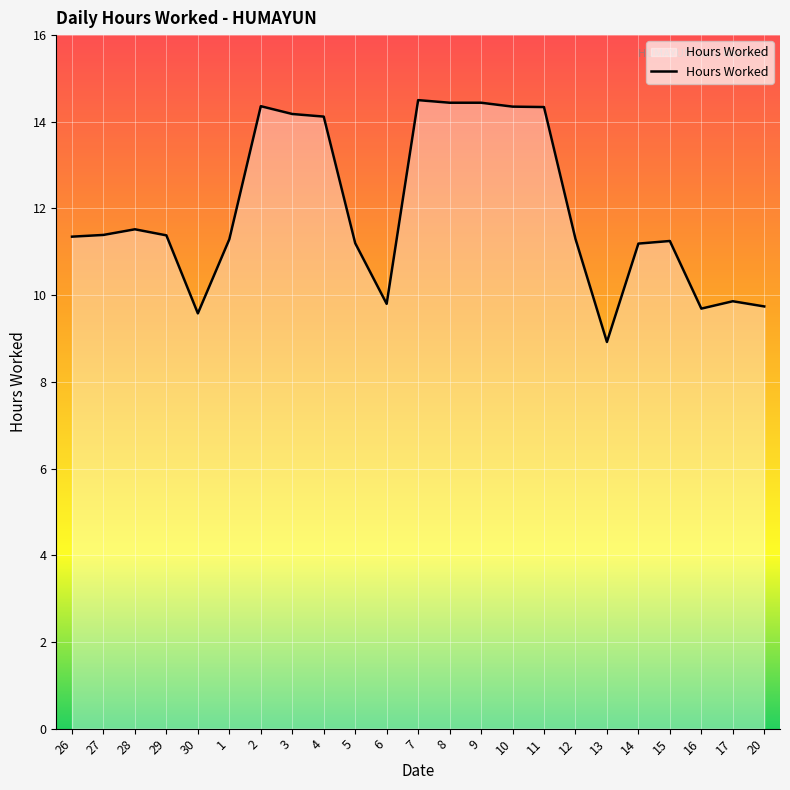

What position from the left is 11?

16